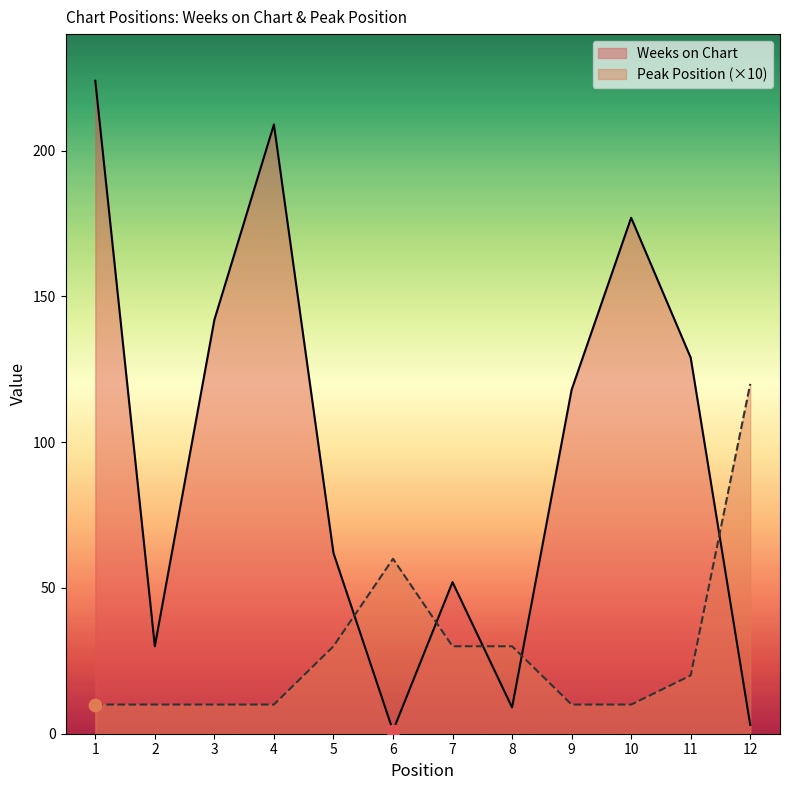

Which series has the largest total across all categories?

Weeks on Chart